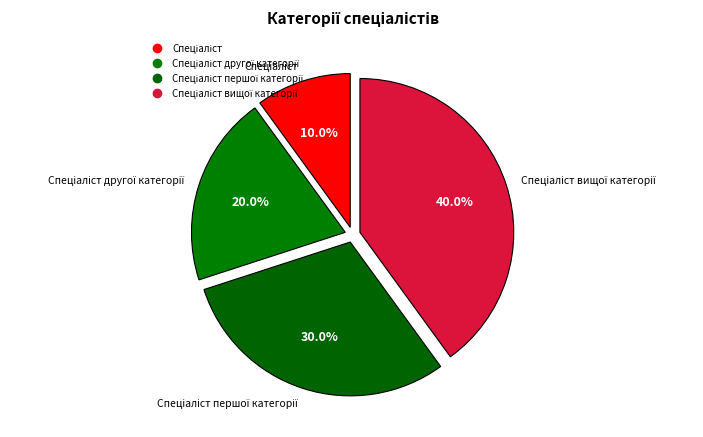

Rank the categories by value from lowest to highest.

Спеціаліст, Спеціаліст другої категорії, Спеціаліст першої категорії, Спеціаліст вищої категорії